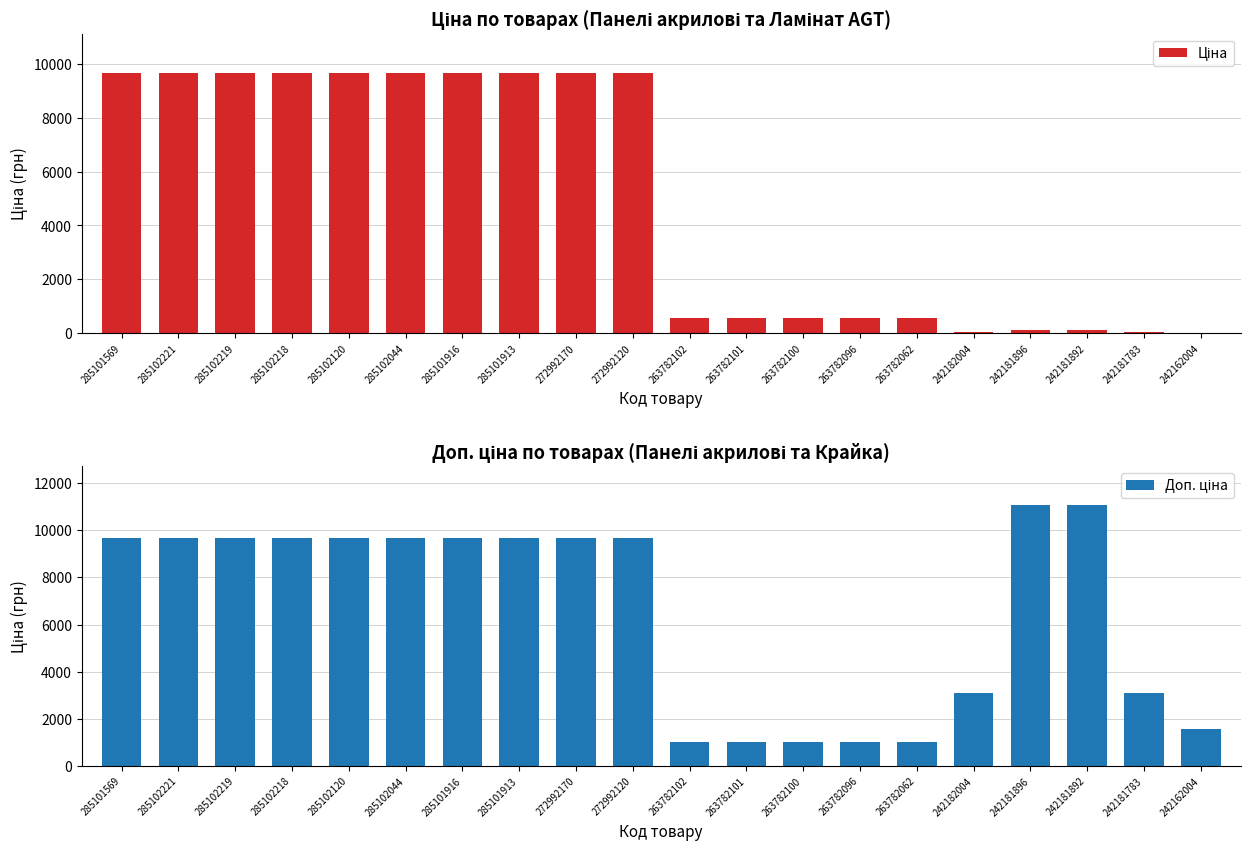

What is the value of the Ціна bar at the 12th from the left?

567.7